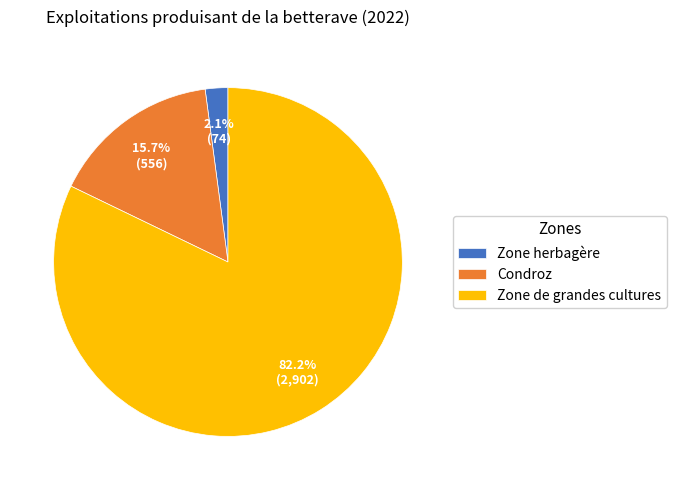

Rank the categories by value from lowest to highest.

Zone herbagère, Condroz, Zone de grandes cultures